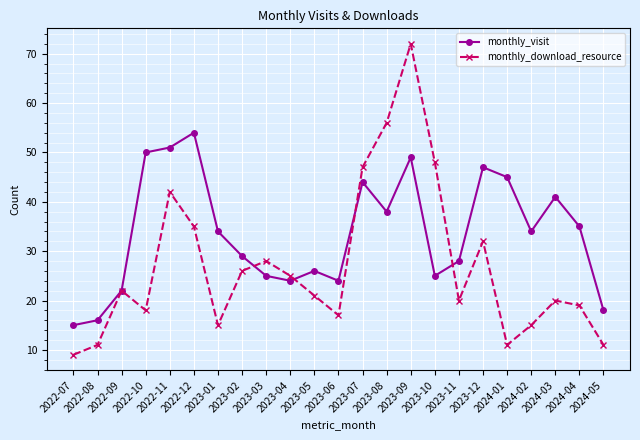

What is the sum of the monthly_visit values at 2022-12 and 2023-01?

88